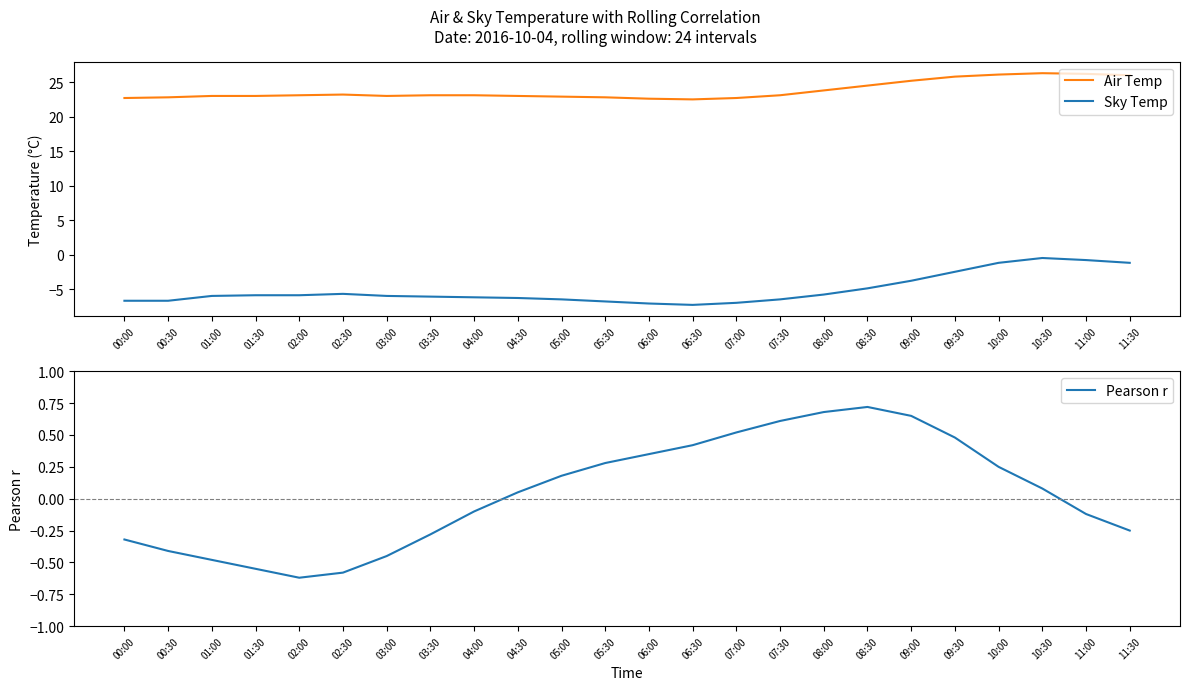

At which category is the sum across all series the highest?

10:30